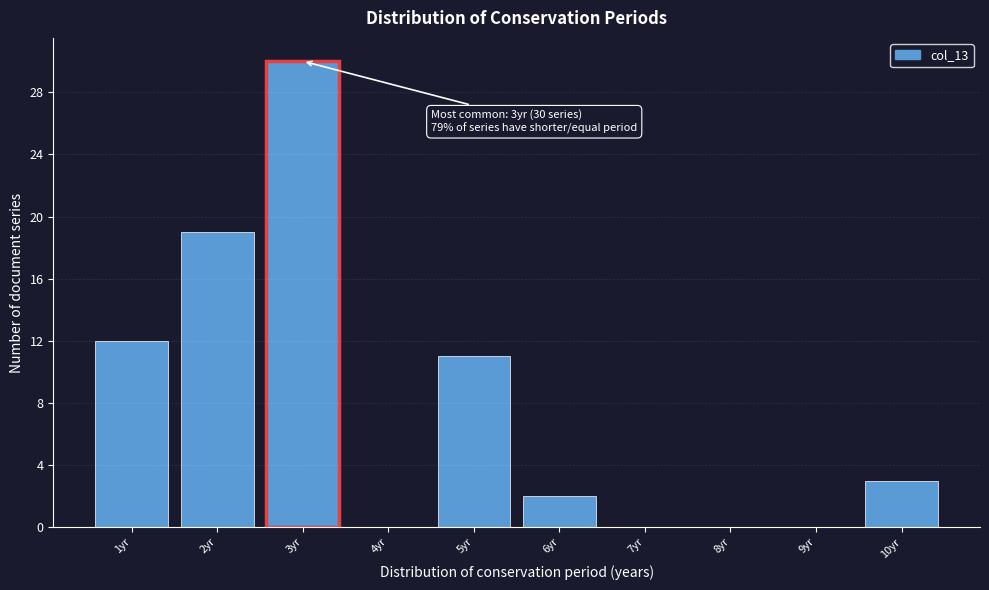

Reading left to right, what are all the values shown in this chart?

1yr=12	2yr=19	3yr=30	4yr=0	5yr=11	6yr=2	7yr=0	8yr=0	9yr=0	10yr=3